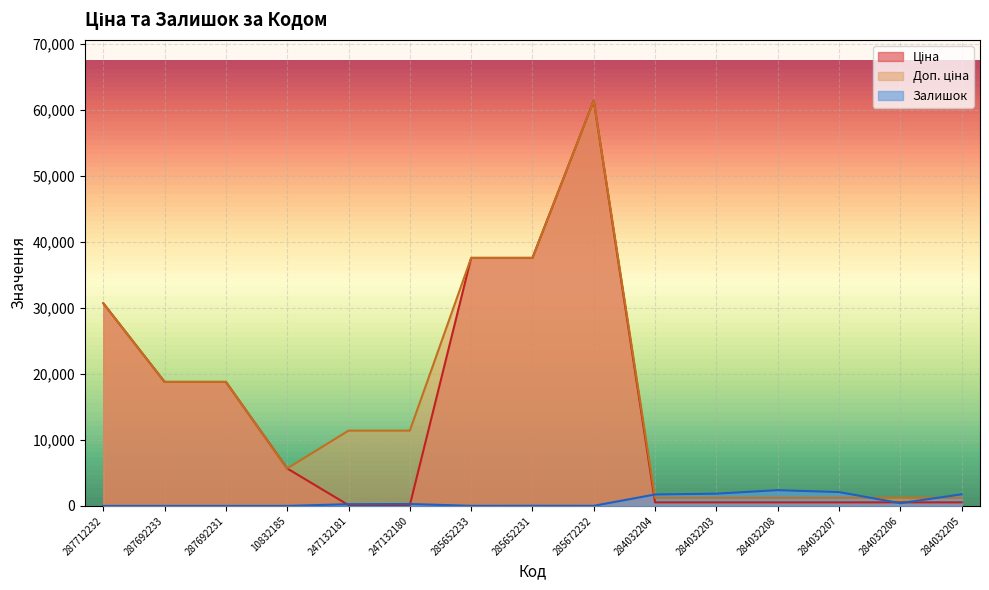

What is the sum of all Ціна values?

214068.3